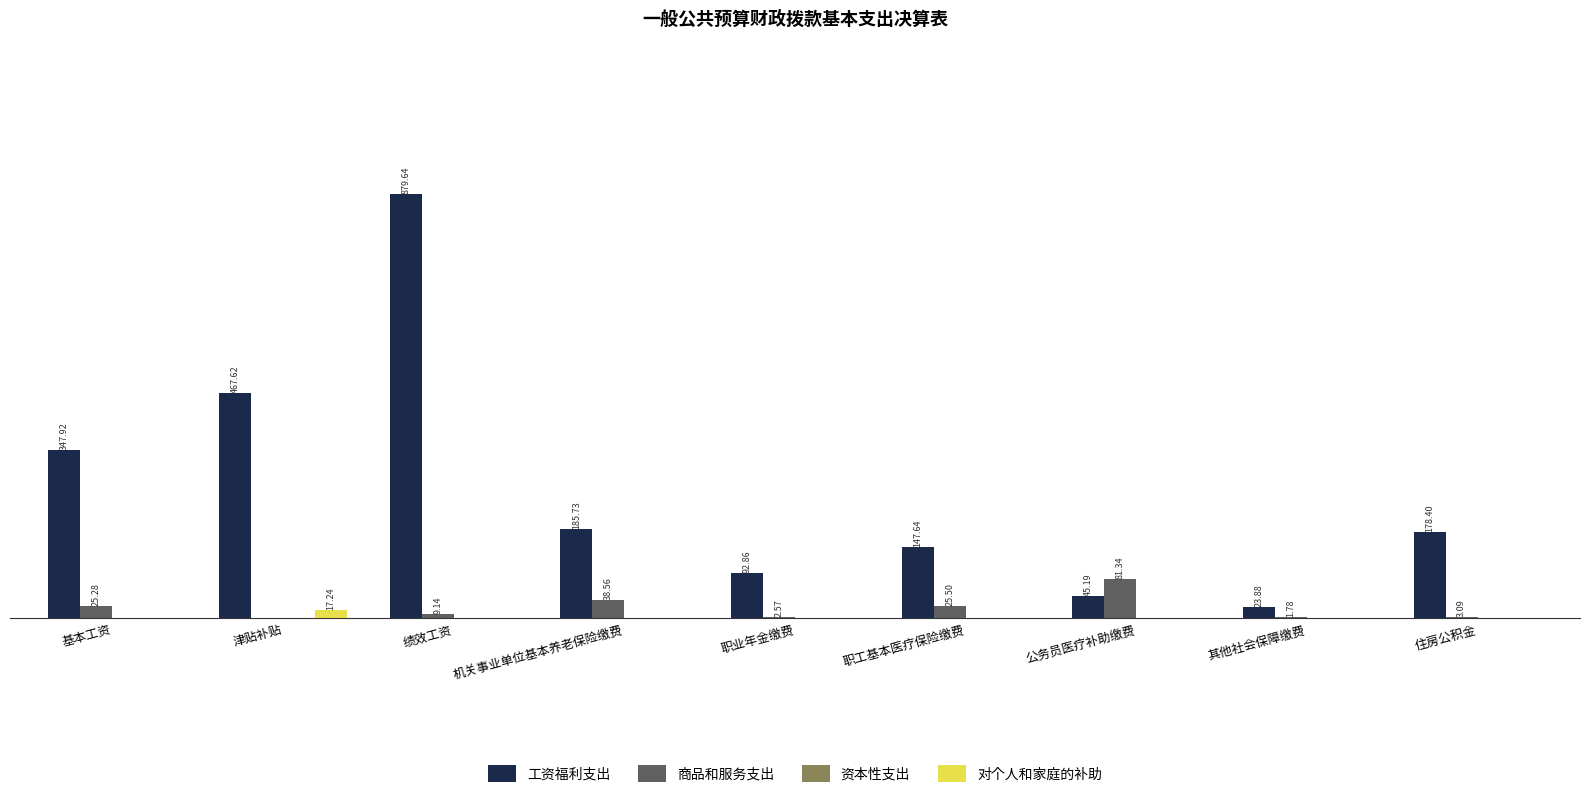

Are the bars horizontal?

No